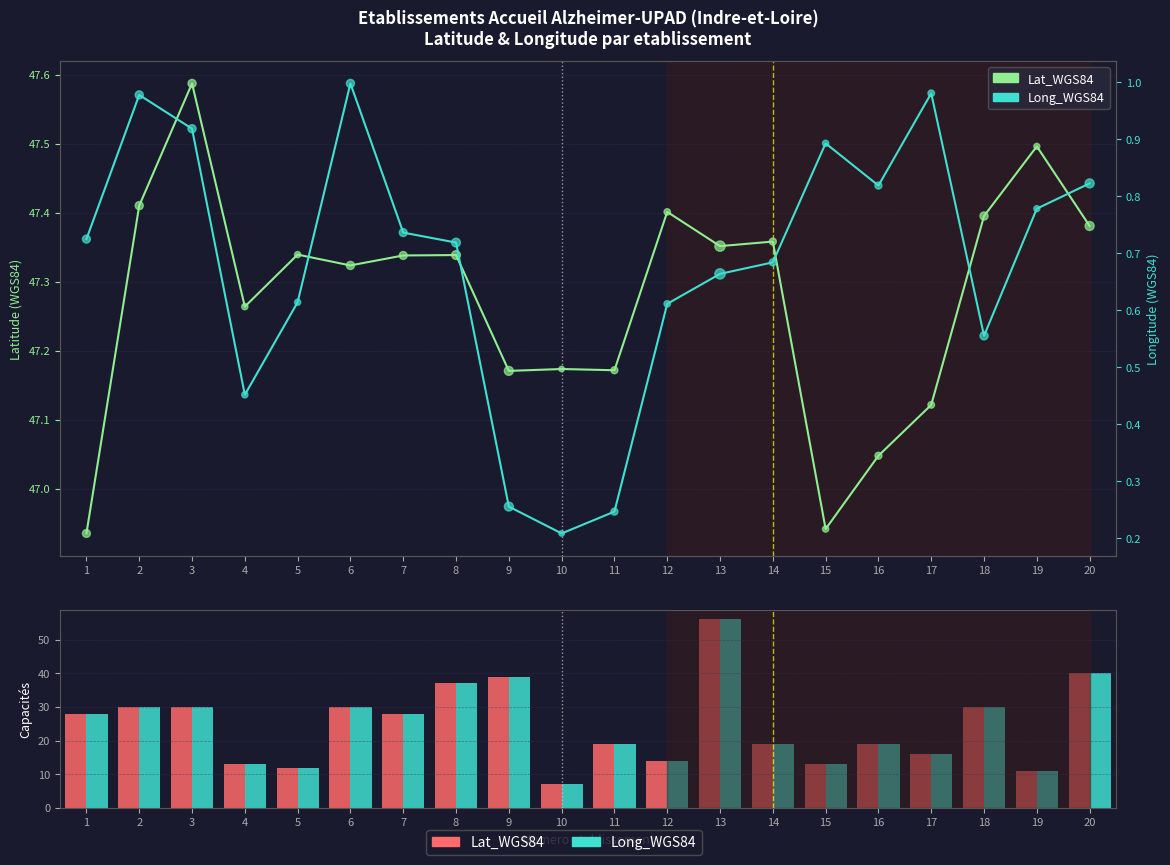

Is the value of Lat_WGS84 at 18 greater than the value of Long_WGS84 at 19?

Yes